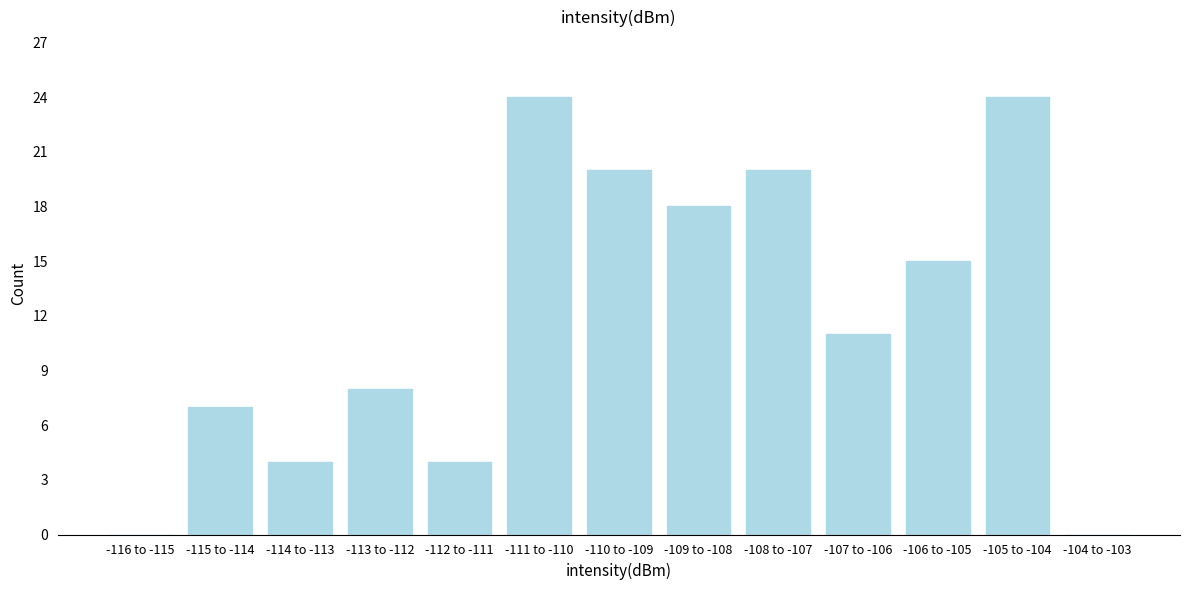

Reading left to right, what are all the values shown in this chart?

-116 to -115=0	-115 to -114=7	-114 to -113=4	-113 to -112=8	-112 to -111=4	-111 to -110=24	-110 to -109=20	-109 to -108=18	-108 to -107=20	-107 to -106=11	-106 to -105=15	-105 to -104=24	-104 to -103=0